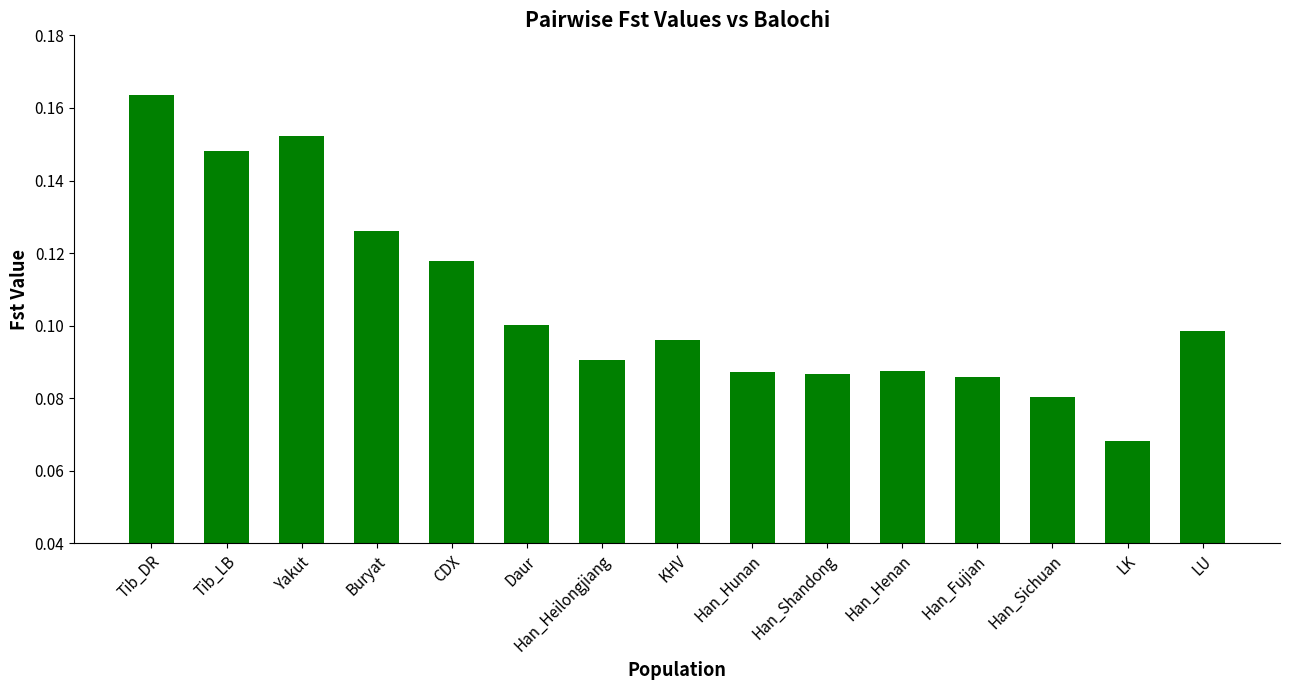

Is it true that the value at KHV is 0.1?

True